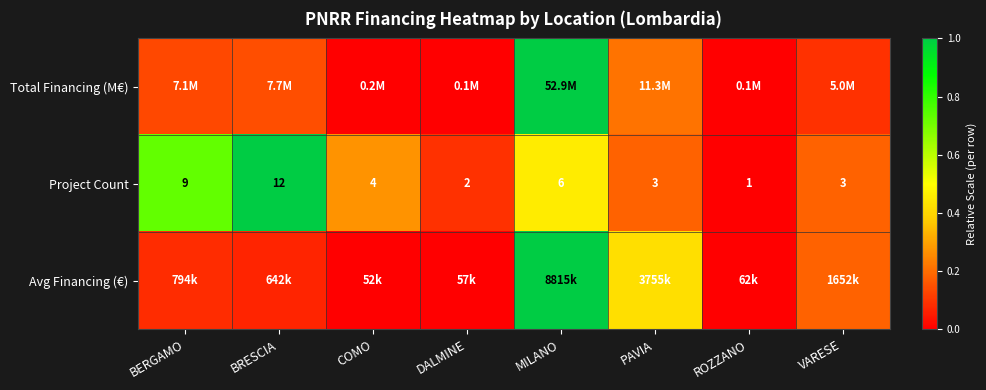

List the labels in order of Avg Financing (€) value, smallest first.

COMO, DALMINE, ROZZANO, BRESCIA, BERGAMO, VARESE, PAVIA, MILANO